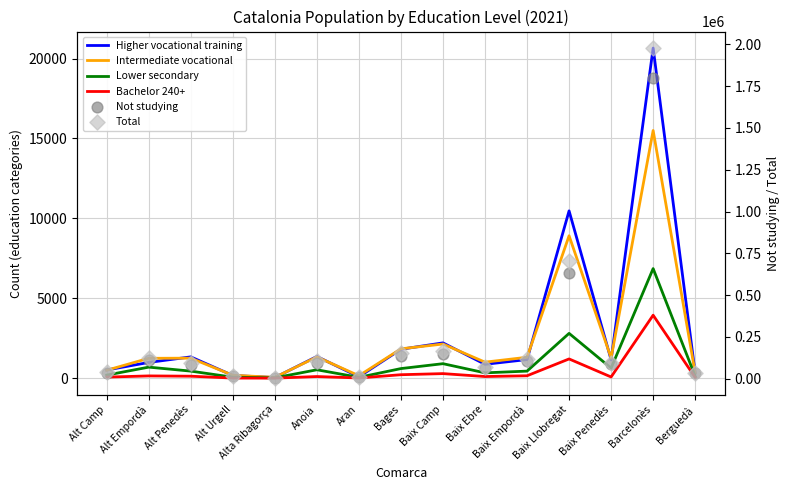

Which series contains the lowest Y value?

Bachelor 240+